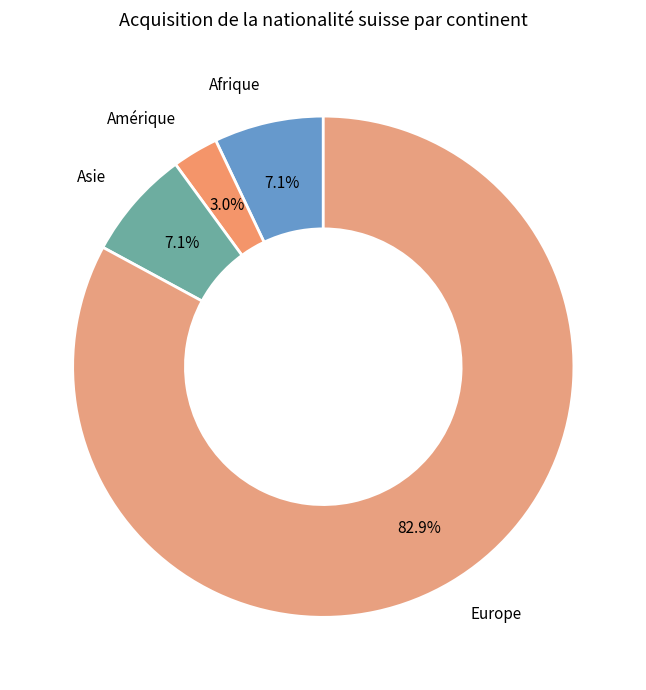

Does any single category account for the majority?

Yes